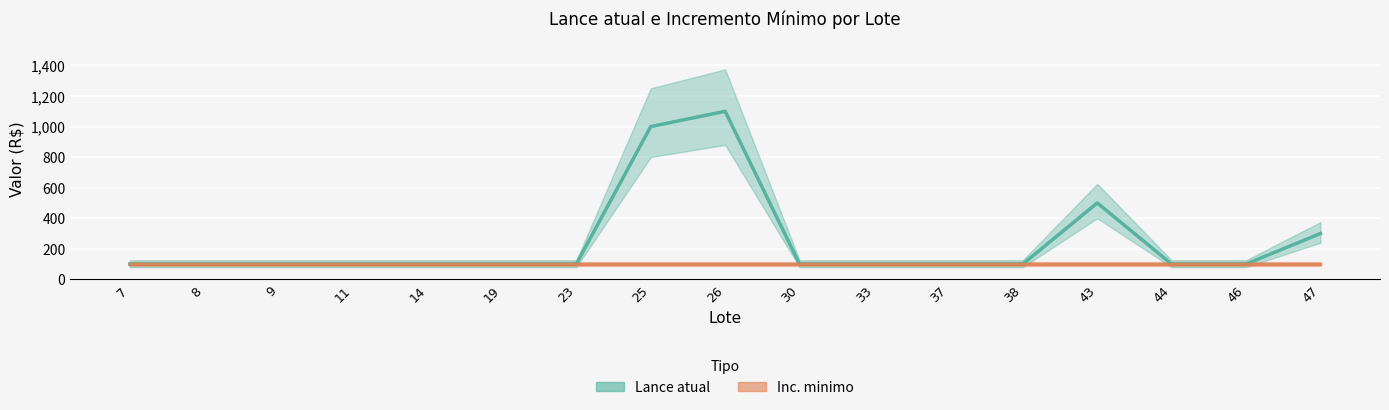

List the labels in order of value, largest first.

26, 25, 43, 47, 7, 8, 9, 11, 14, 19, 23, 30, 33, 37, 38, 44, 46